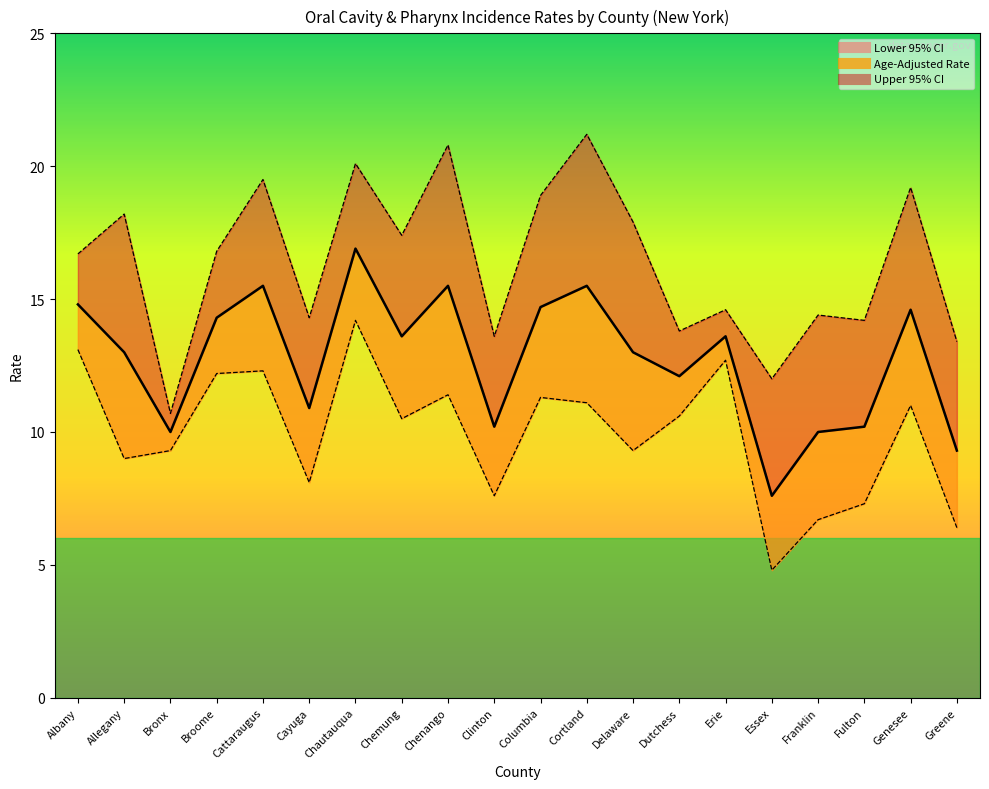

Between Broome and Essex, which is larger?

Broome